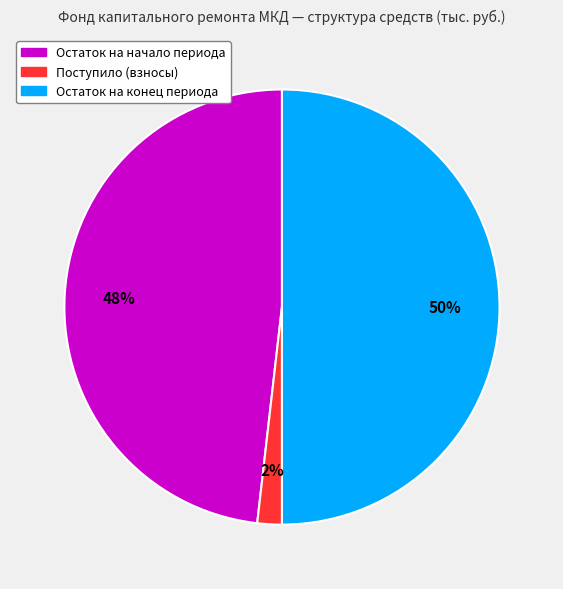

To the nearest percent, what is the difference between the largest and smallest slice percentages?

48%